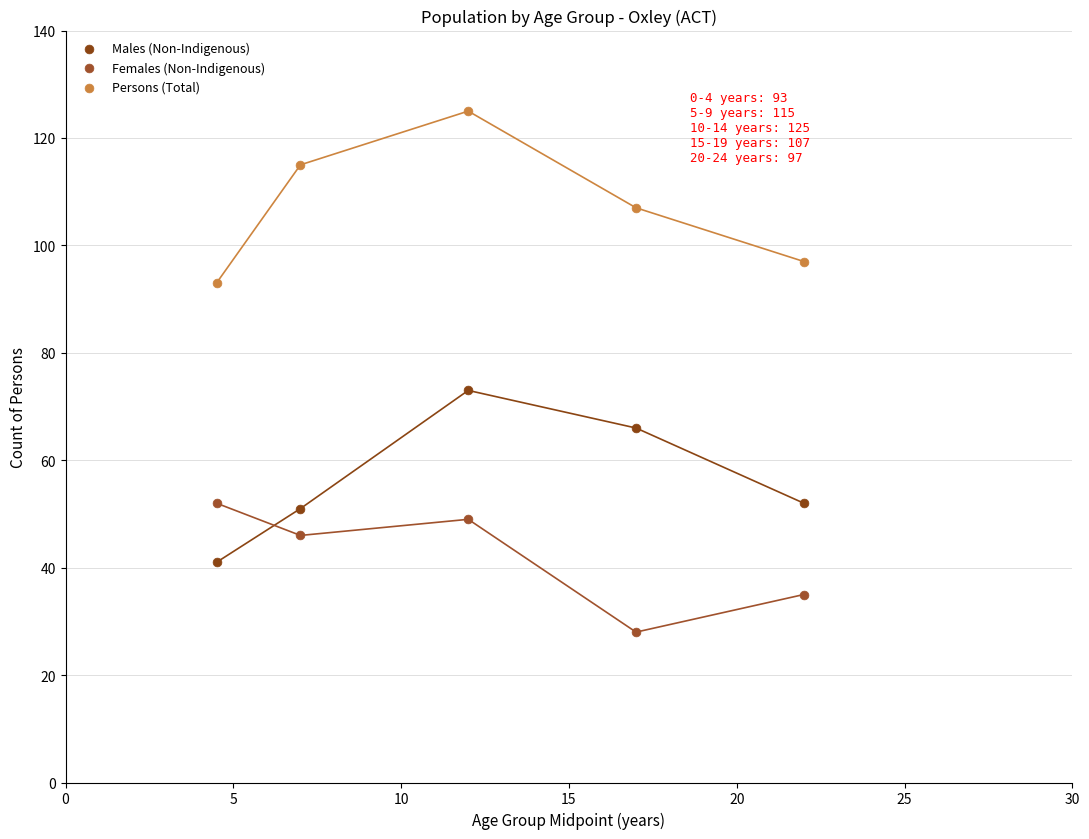

Which series reaches the minimum Y coordinate?

Females (Non-Indigenous)